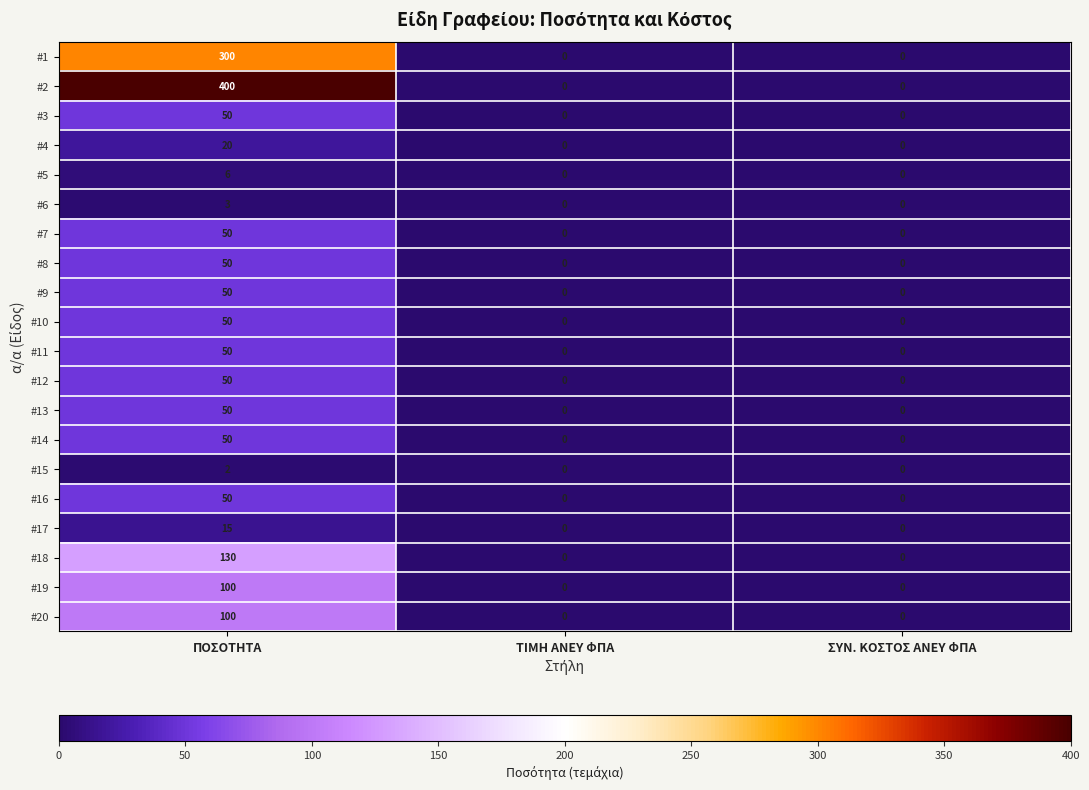

What is the sum of all #5 values?

6